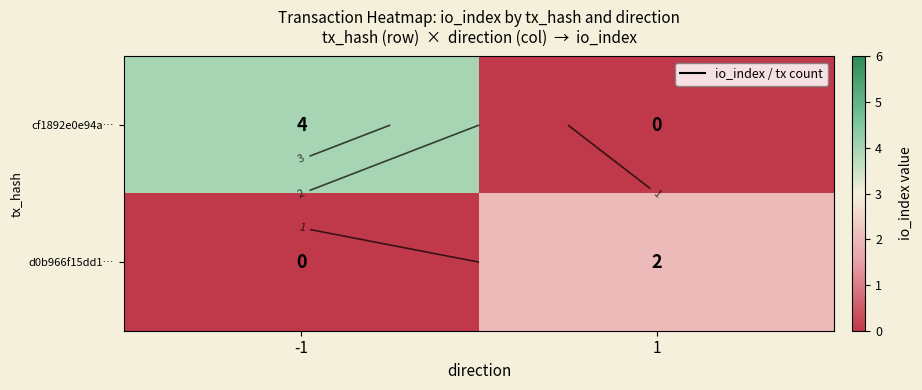

At which category is the sum across all series the highest?

-1